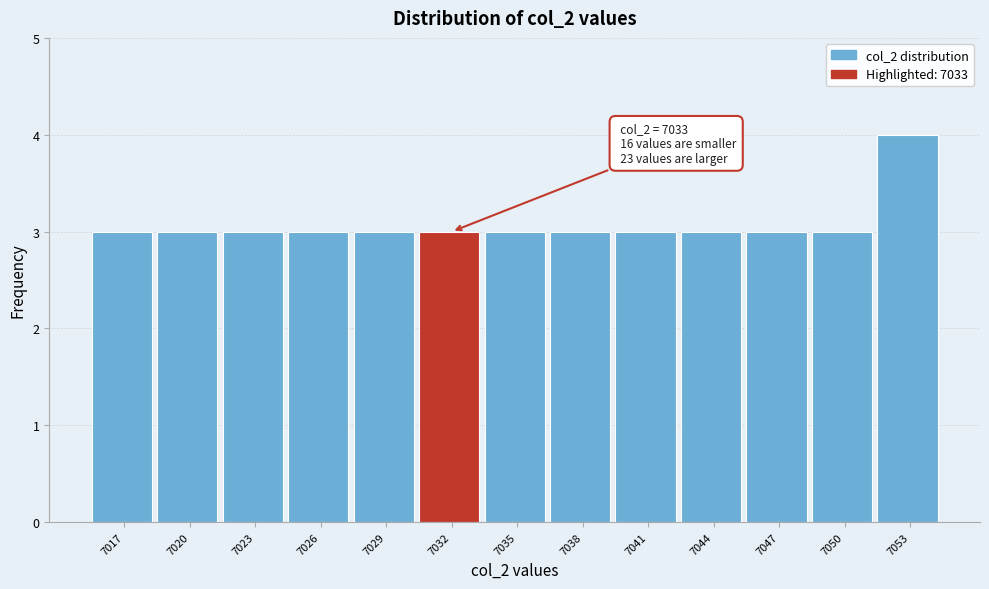

Reading left to right, list all the values displayed in this chart.

7017=3	7020=3	7023=3	7026=3	7029=3	7032=3	7035=3	7038=3	7041=3	7044=3	7047=3	7050=3	7053=4